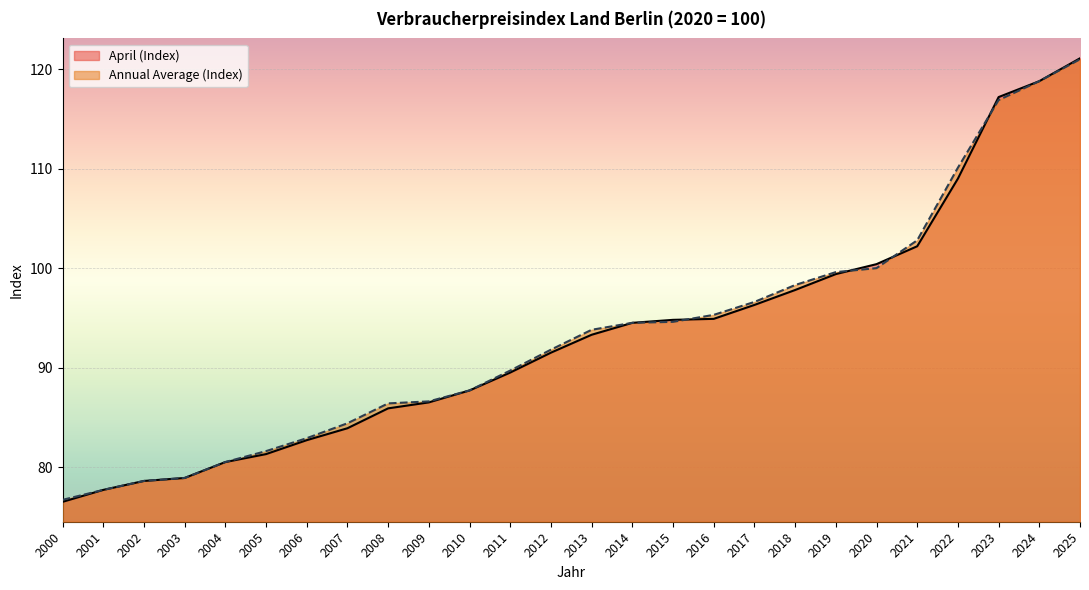

Reading right to left, transcribe all the data shown in this chart.

April (Index): 121.1	118.8	117.2	109.0	102.2	100.4	99.4	97.8	96.3	94.9	94.8	94.5	93.3	91.5	89.5	87.7	86.5	85.9	83.9	82.7	81.3	80.5	78.9	78.6	77.7	76.5
Annual Average (Index): 121.0	118.8	116.9	110.1	102.8	100.0	99.6	98.3	96.6	95.3	94.6	94.5	93.8	91.8	89.7	87.7	86.6	86.4	84.4	82.9	81.6	80.5	78.9	78.6	77.7	76.7